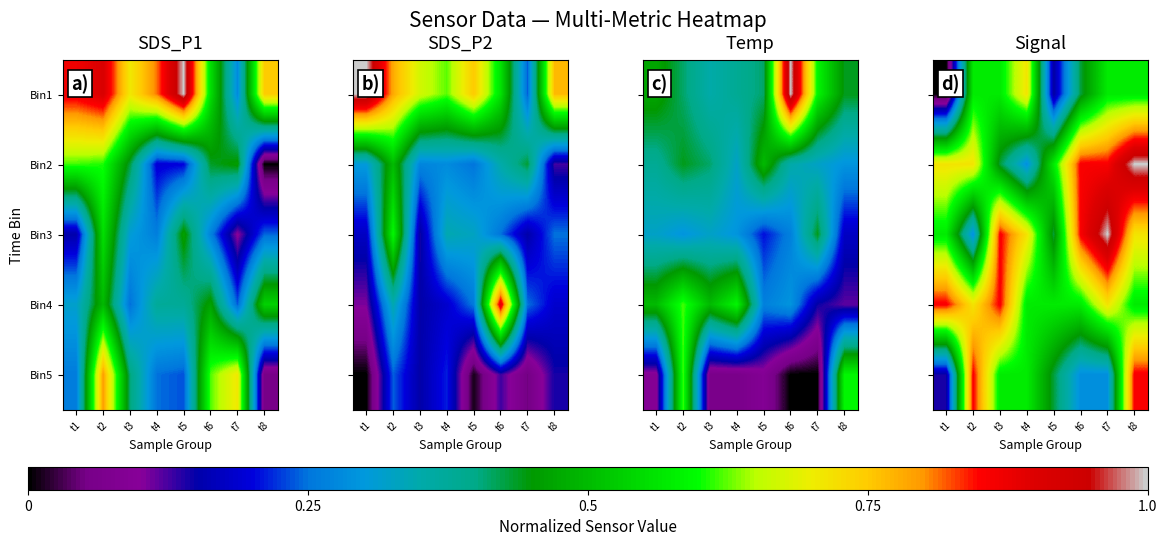

True or false: Bin3 has a value of -67 at t8.

False